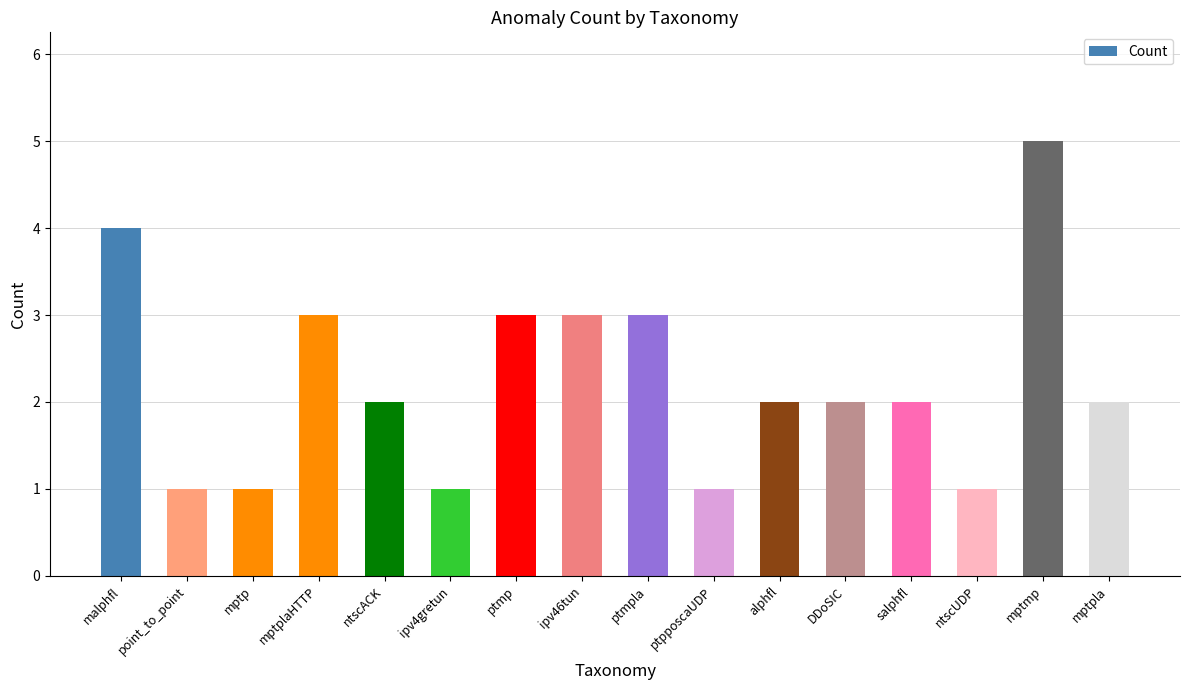

What is the greatest value displayed?

5